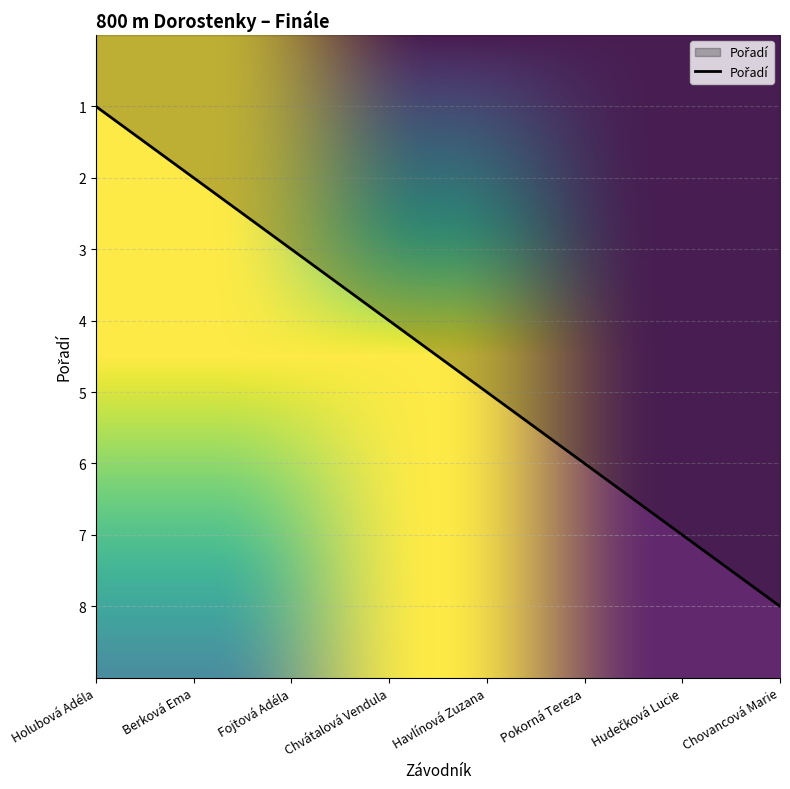

What is the difference between the second highest and minimum values?

6